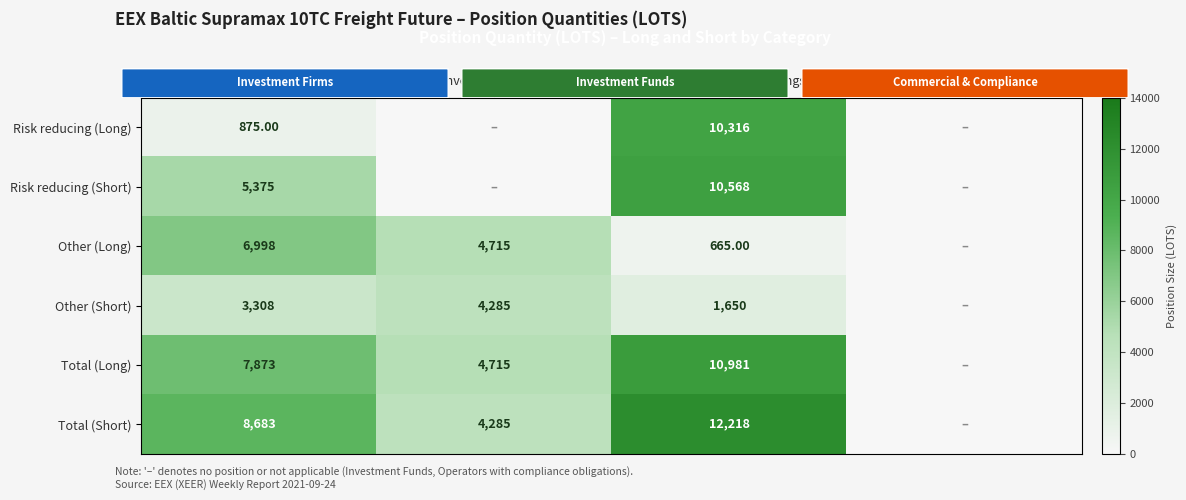

At Commercial Undertakings, list the series in order from largest to smallest.

Total (Short), Total (Long), Risk reducing (Short), Risk reducing (Long), Other (Short), Other (Long)